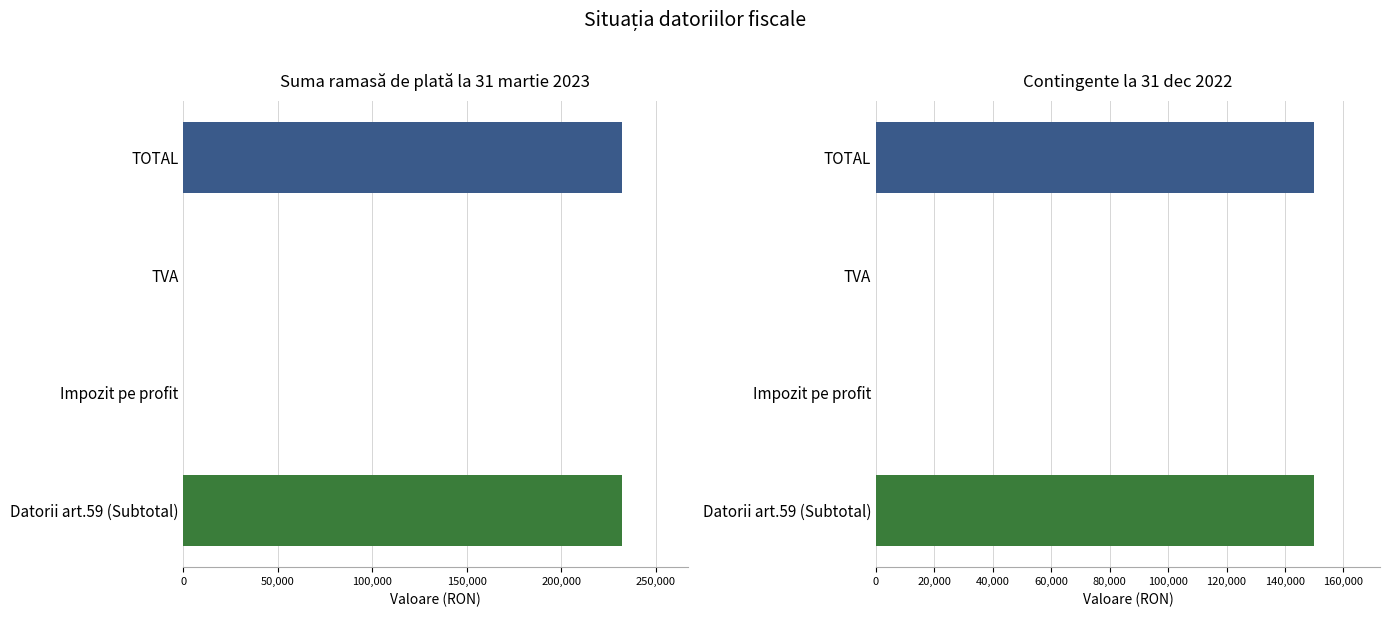

Rank the series at Impozit pe profit from lowest to highest value.

Suma ramasă de plată la 31 martie 2023, Contingente la 31 dec 2022